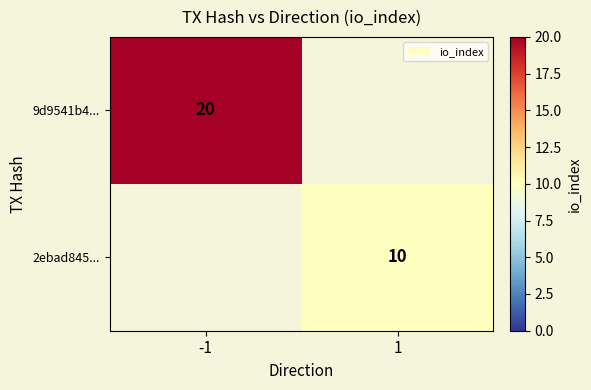

How many distinct data groups are displayed?

2